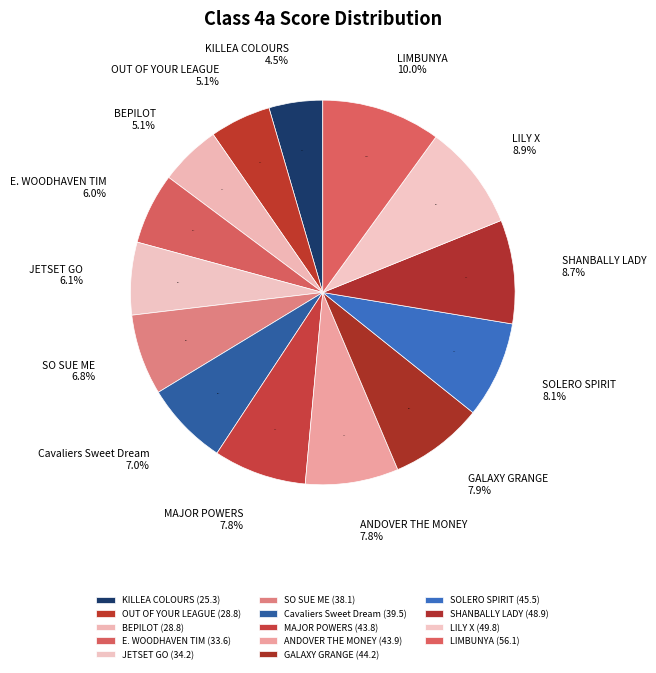

Between E. WOODHAVEN TIM and JETSET GO, which is larger?

JETSET GO